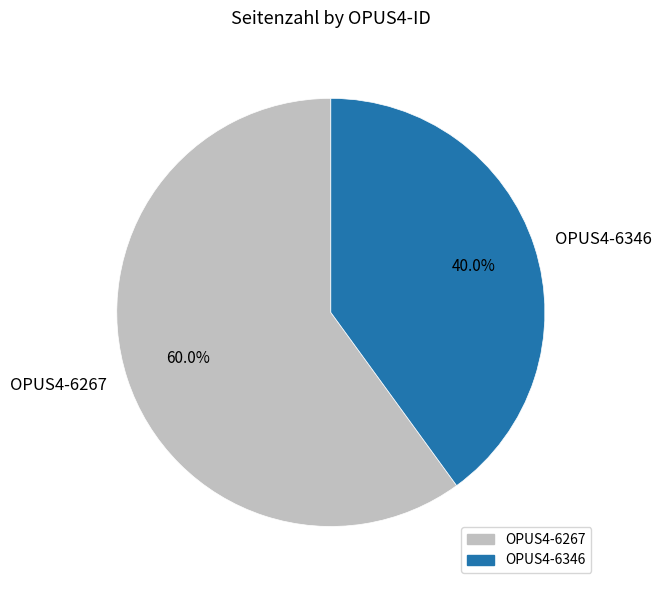

To the nearest percent, what portion does OPUS4-6267 represent?

60%